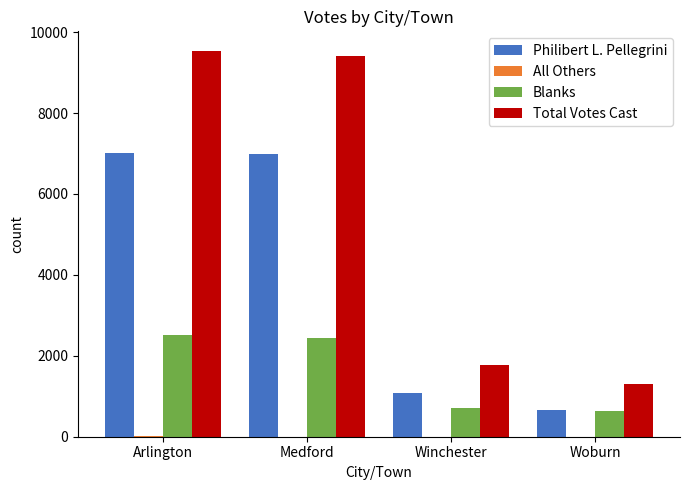

What is the total value across all series at Winchester?

3562